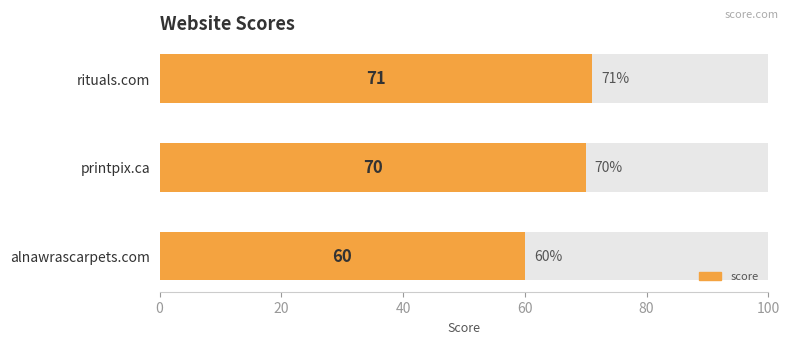

Does the chart contain any negative values?

No